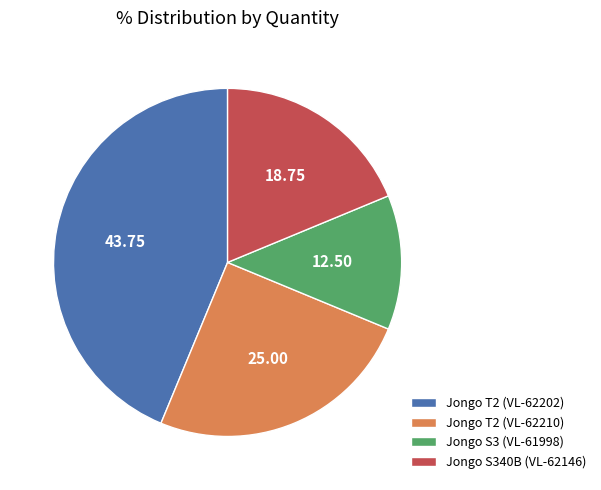

Between Jongo T2 (VL-62202) and Jongo S340B (VL-62146), which is larger?

Jongo T2 (VL-62202)